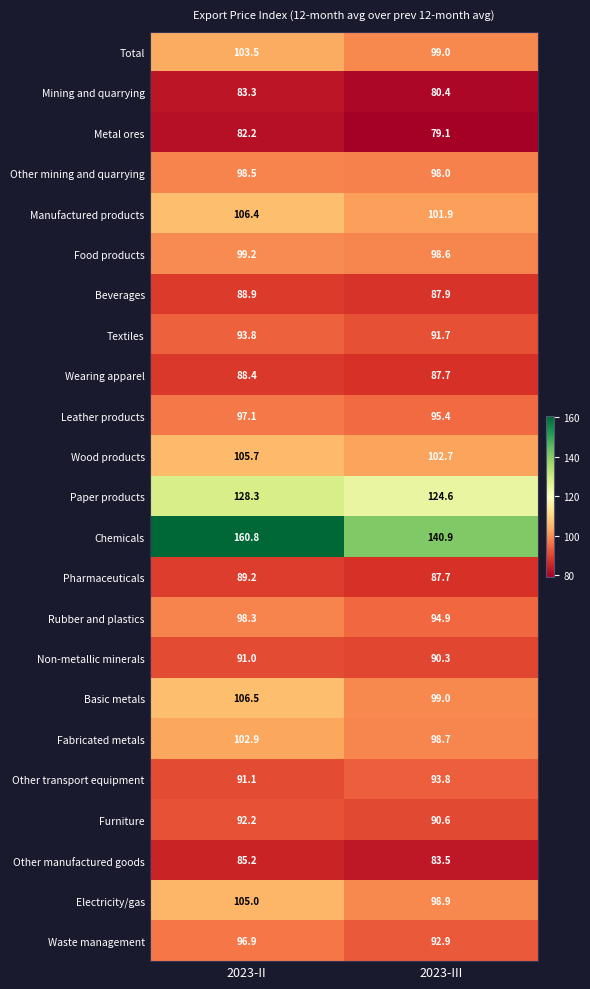

What is the difference between the highest and lowest values at 2023-III?

61.8